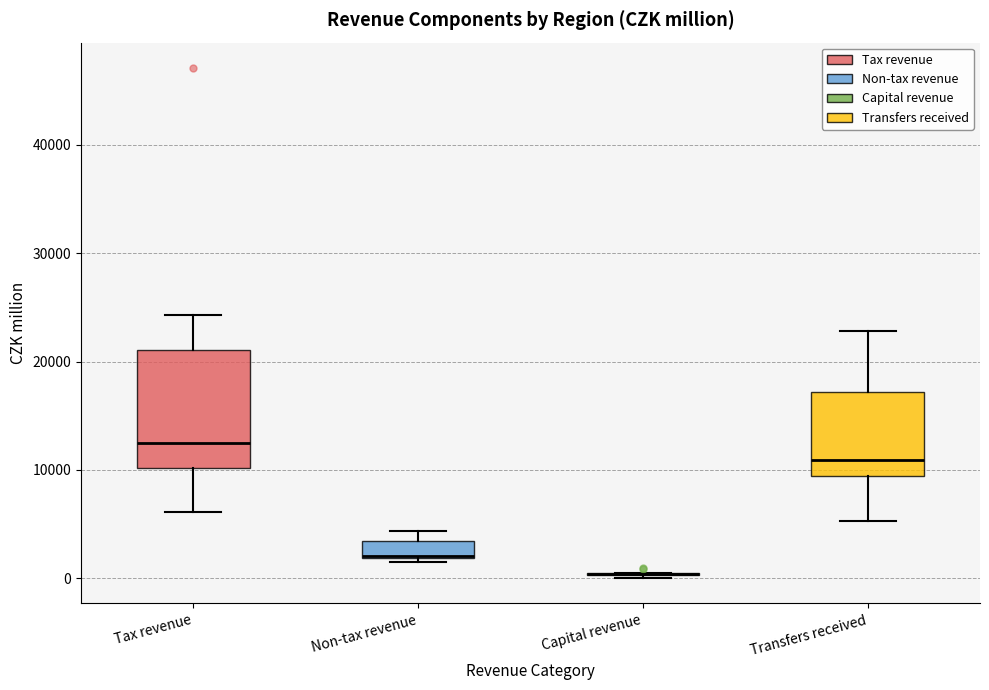

Comparing the boxes themselves (not the whiskers), which one is the tallest?

Tax revenue